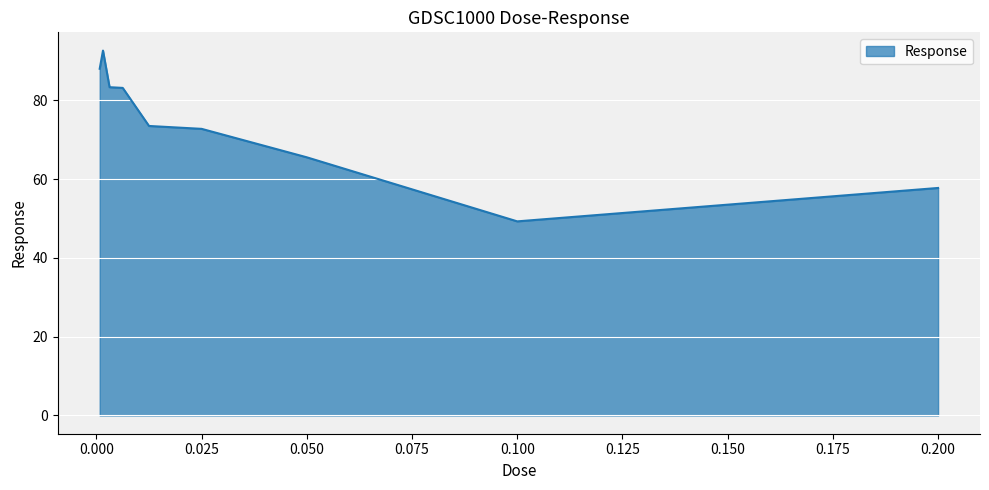

What is the difference between the maximum and minimum values?

43.4